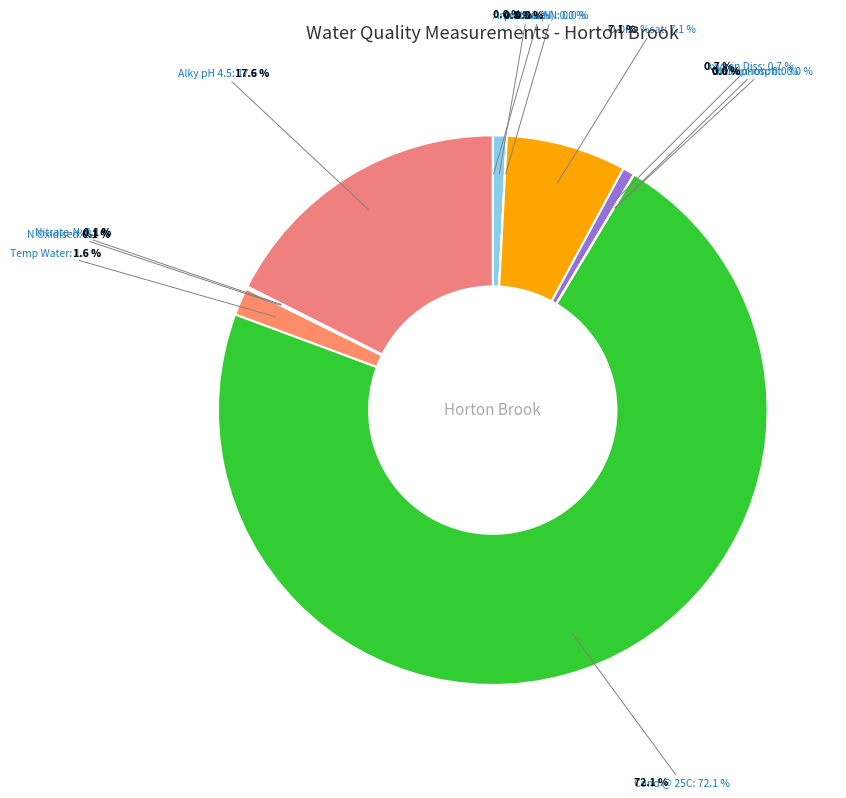

What percentage is NOT represented by Alky pH 4.5?

82.4%